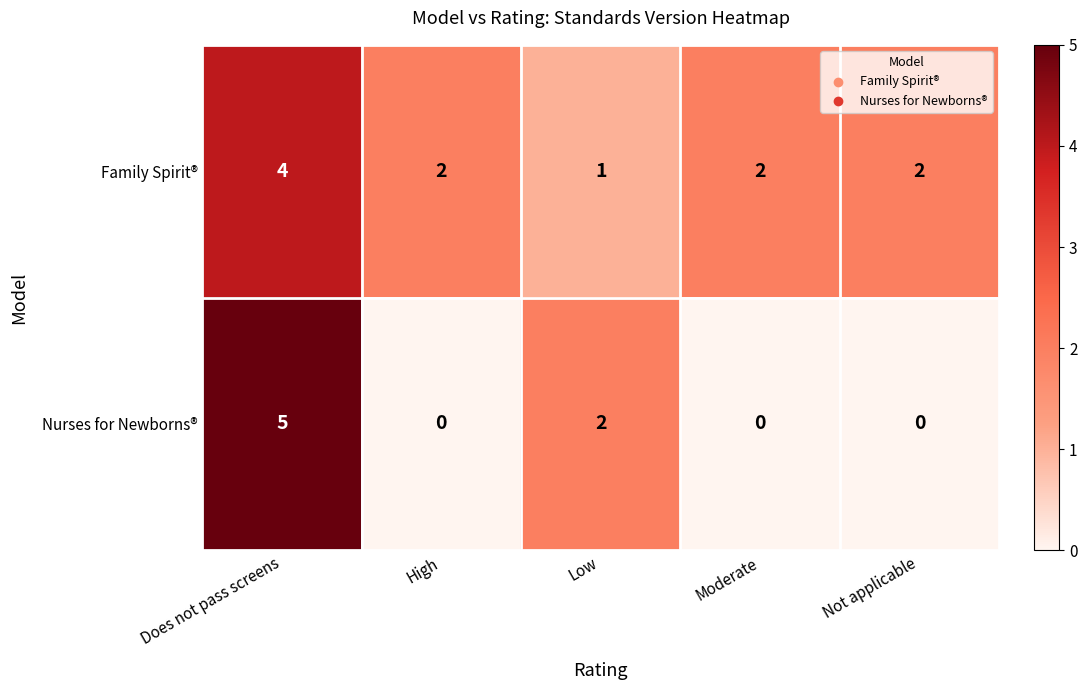

Which series changed the most between Does not pass screens and Moderate?

Nurses for Newborns®